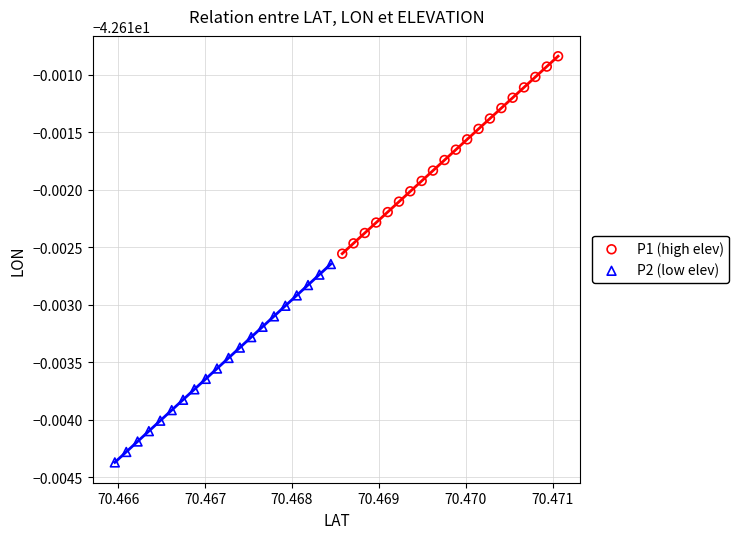

Which series reaches the minimum Y coordinate?

P2 (low elev)